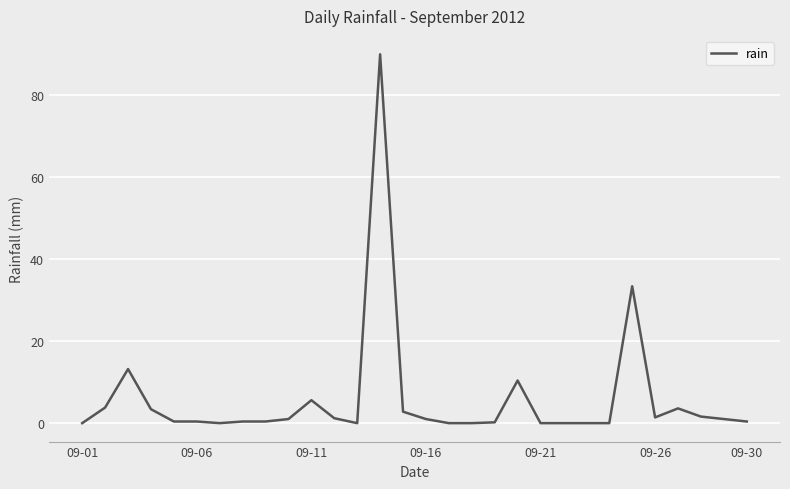

What is the difference between the maximum and minimum values?

90.0